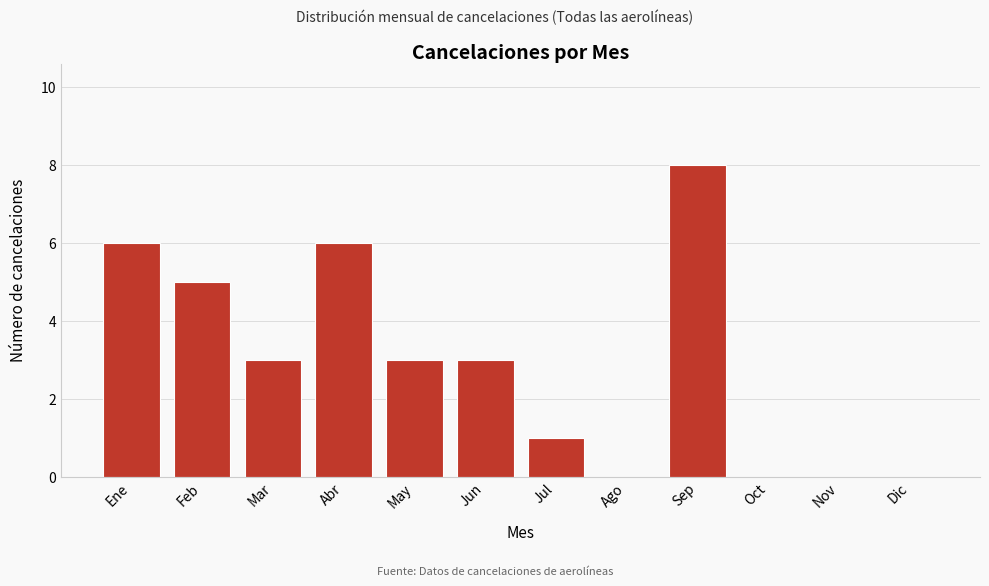

Reading right to left, extract all data points from this chart.

Dic=0	Nov=0	Oct=0	Sep=8	Ago=0	Jul=1	Jun=3	May=3	Abr=6	Mar=3	Feb=5	Ene=6